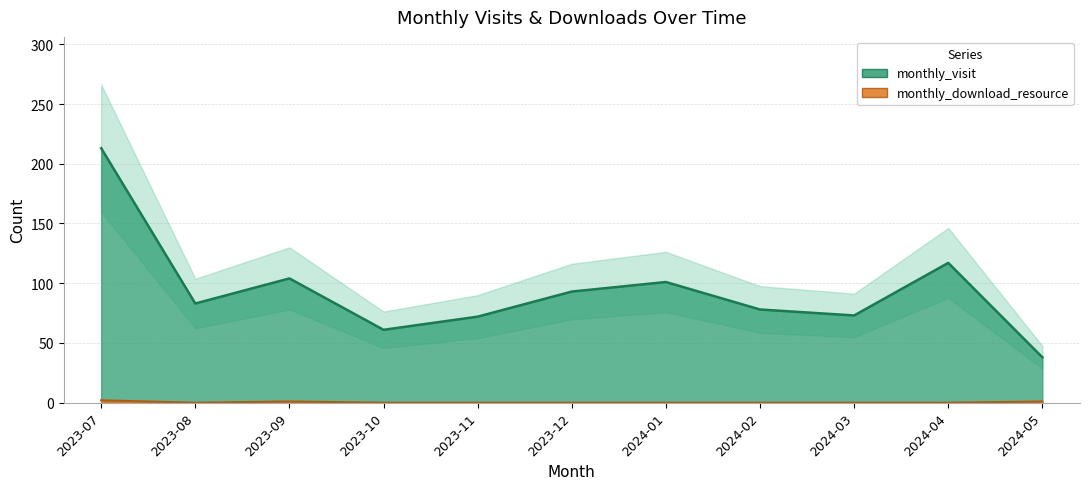

True or false: monthly_visit and monthly_download_resource intersect in this chart.

False